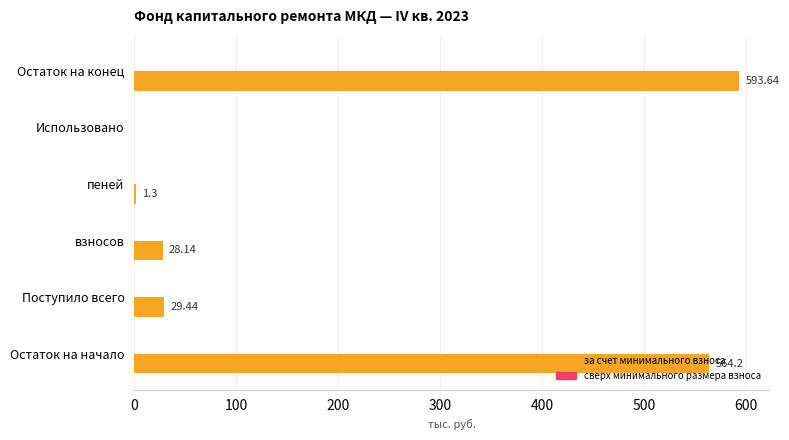

How many distinct data groups are displayed?

1